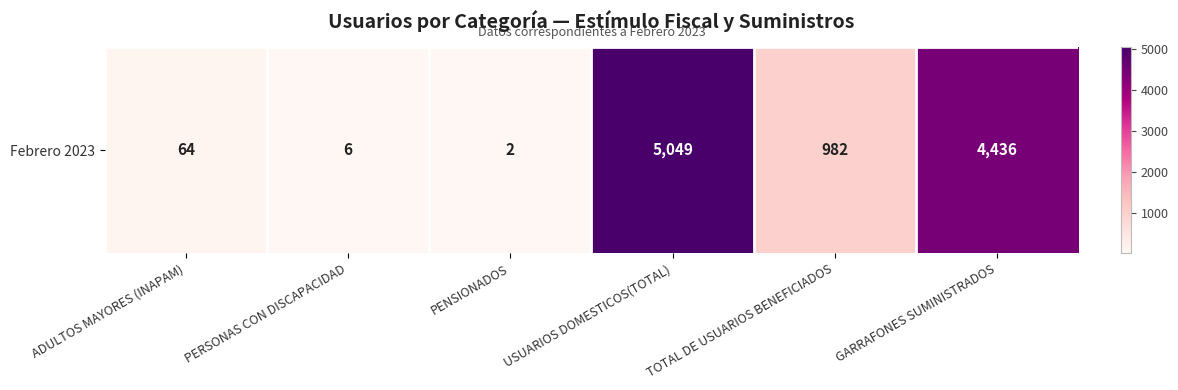

Between PENSIONADOS and ADULTOS MAYORES (INAPAM), which is larger?

ADULTOS MAYORES (INAPAM)